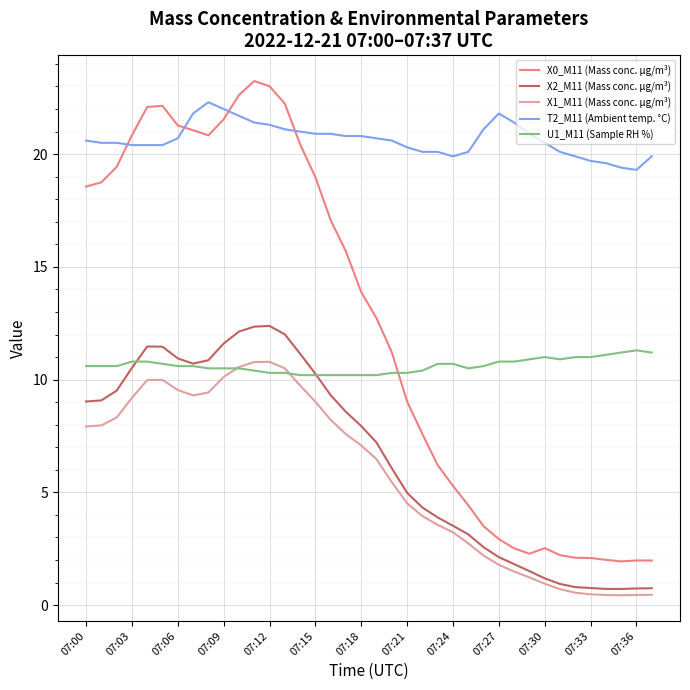

What is the smallest value displayed?

0.4